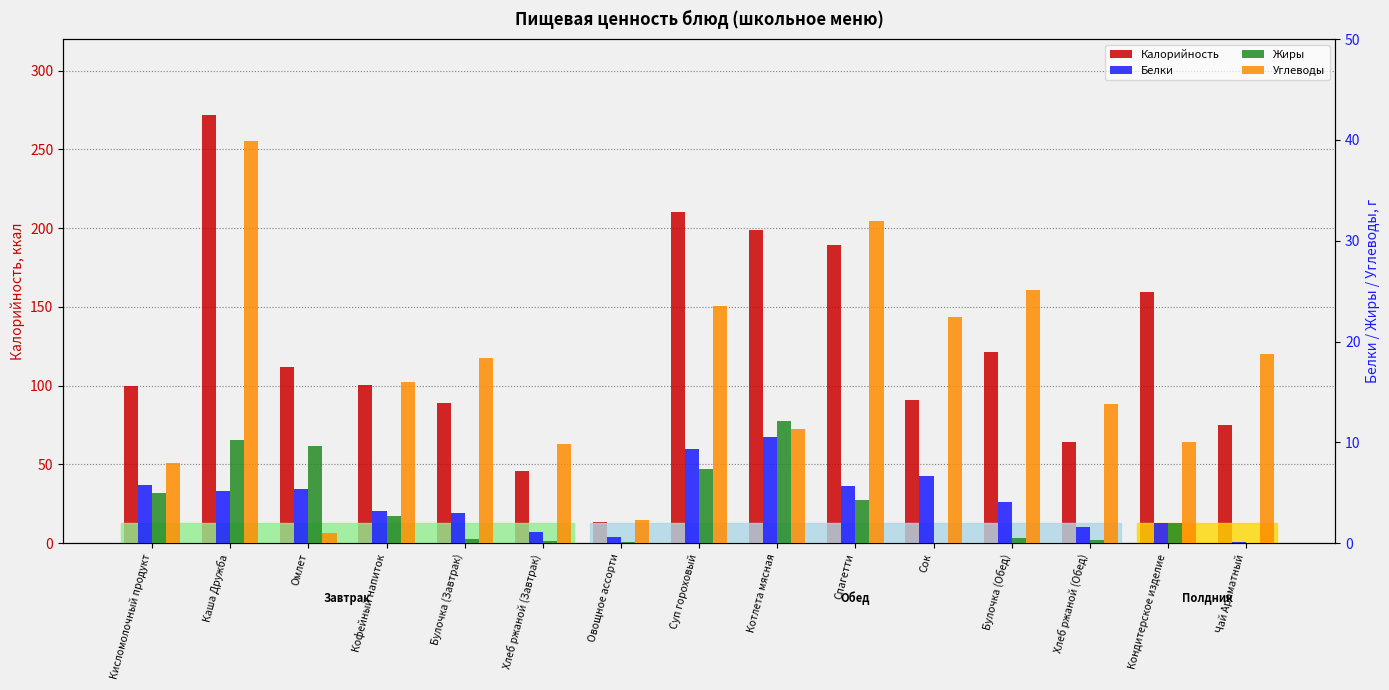

How many bars are there in each group?

4